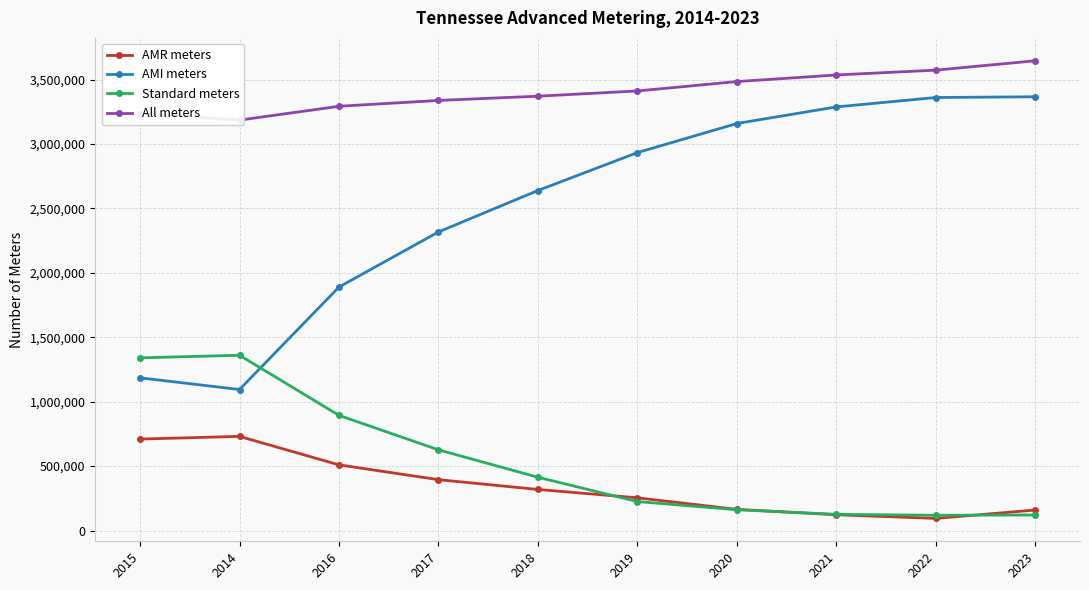

Which has a higher value, 2019 or 2015?

2015